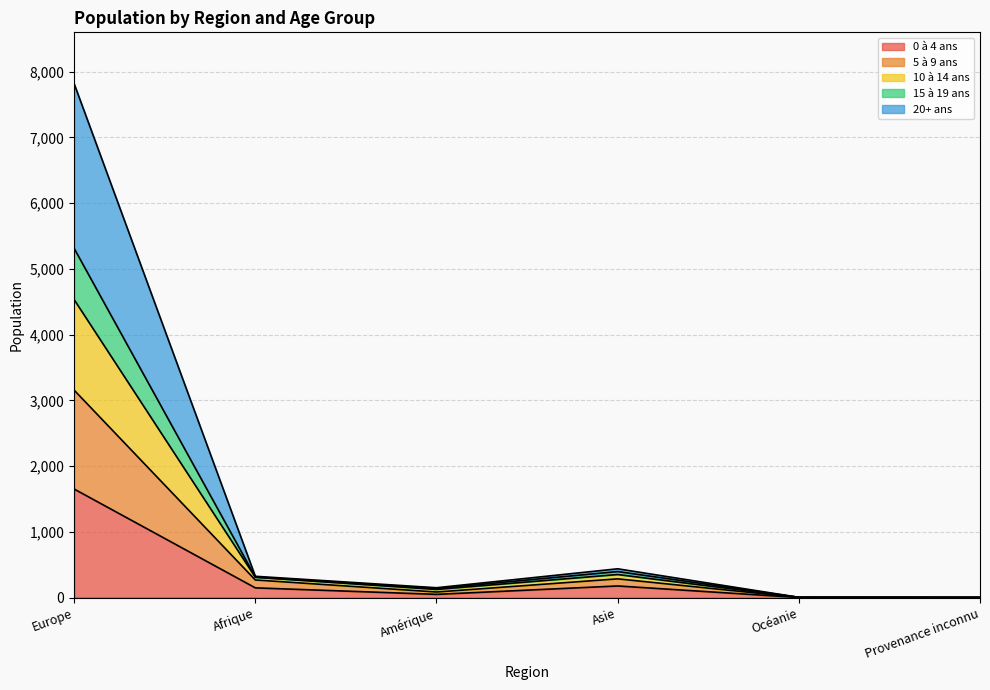

The value of 10 à 14 ans at Asie is 216. True or false?

False